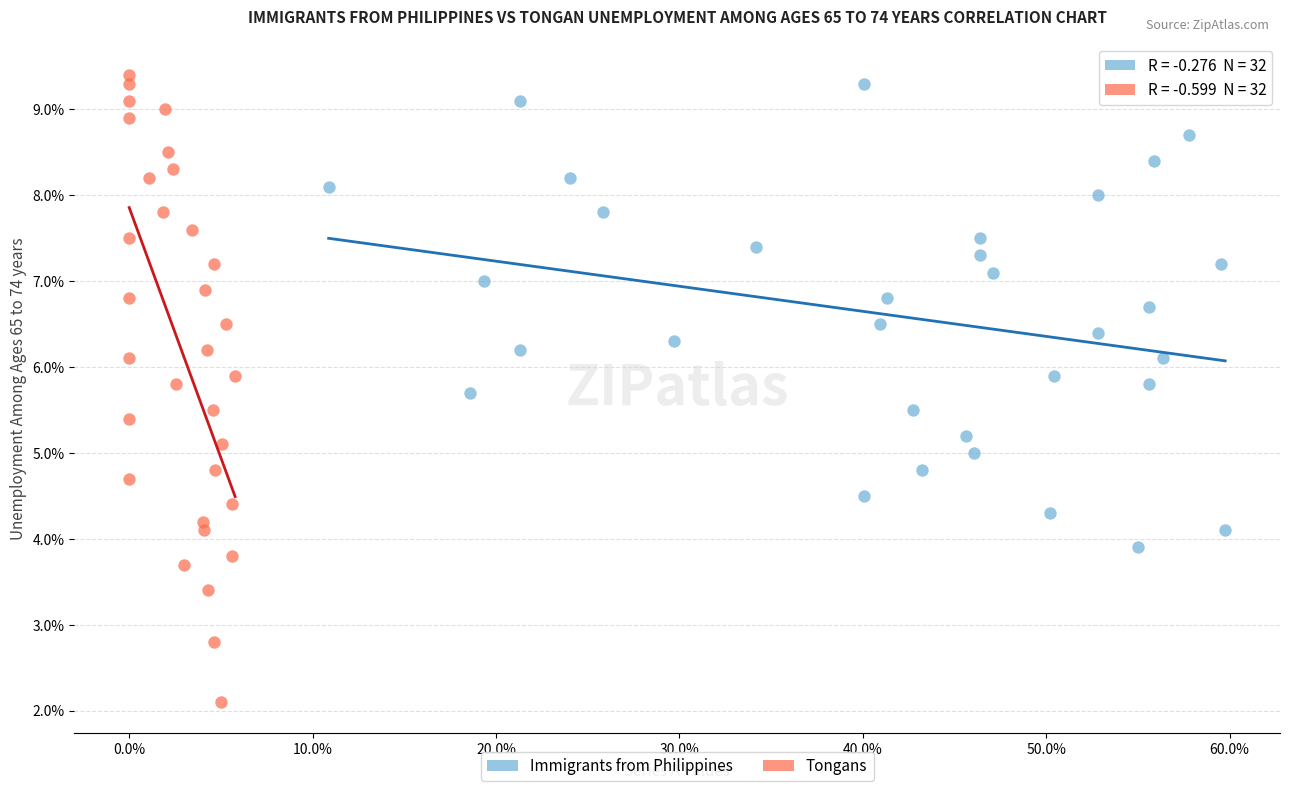

What are all the series names shown in the legend?

Immigrants from Philippines, Tongans